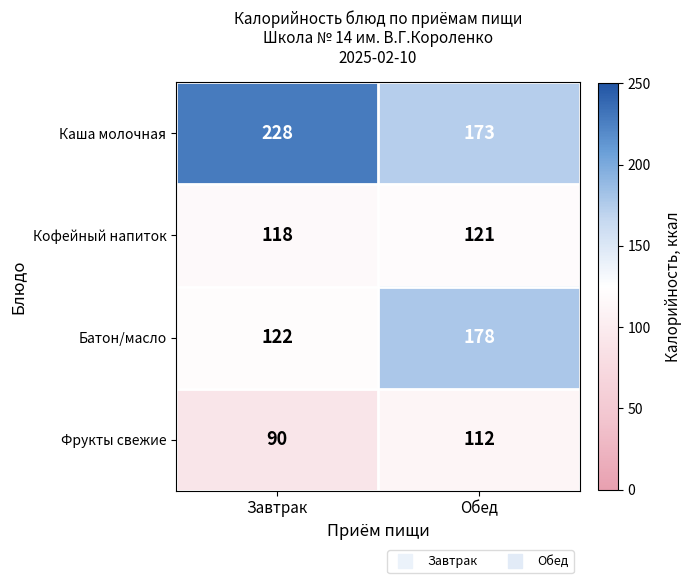

True or false: Каша молочная has a value of 305 at Завтрак.

False